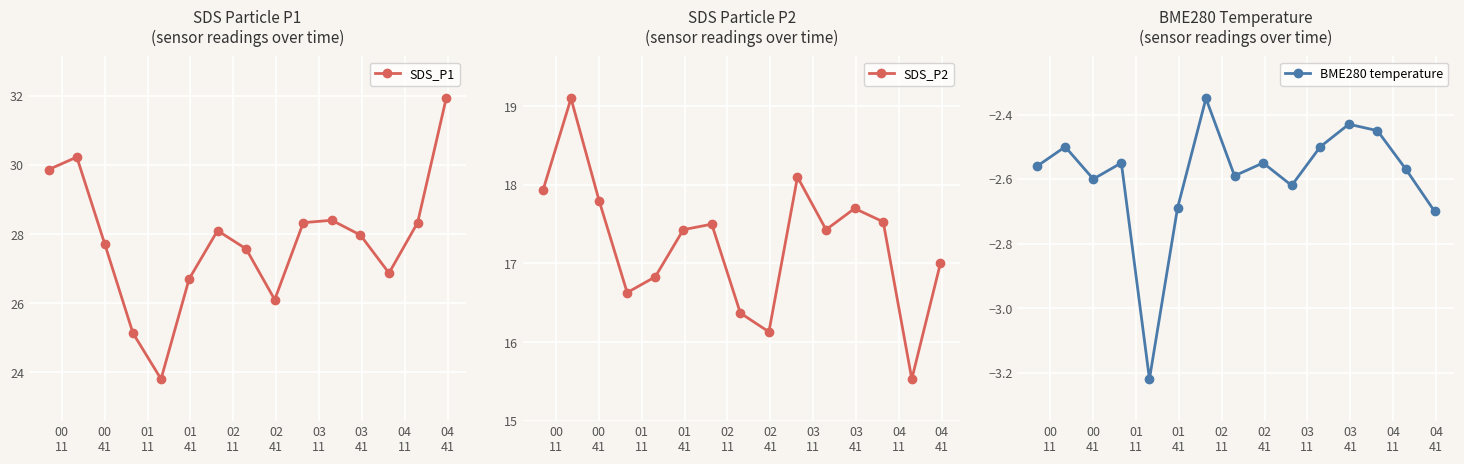

What is the value of the SDS_P1 point at the 5th from the left?

23.8